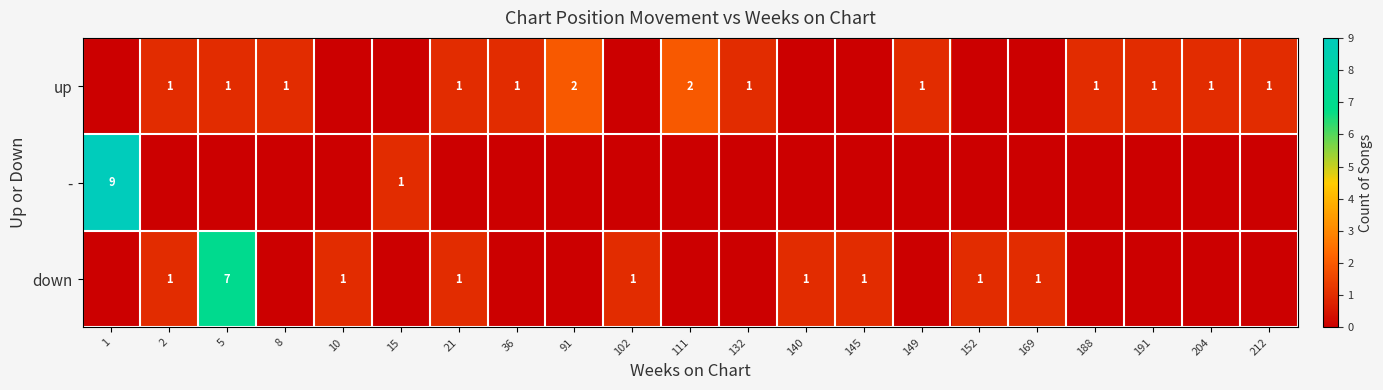

True or false: down has a value of 1 at 102.

True